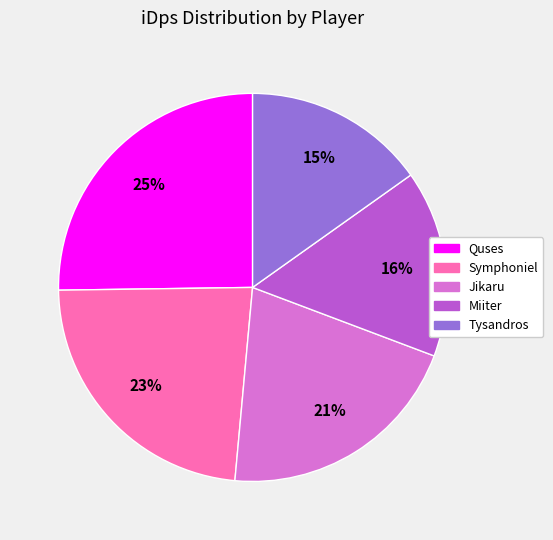

Is it true that Quses is 25% of the pie?

True